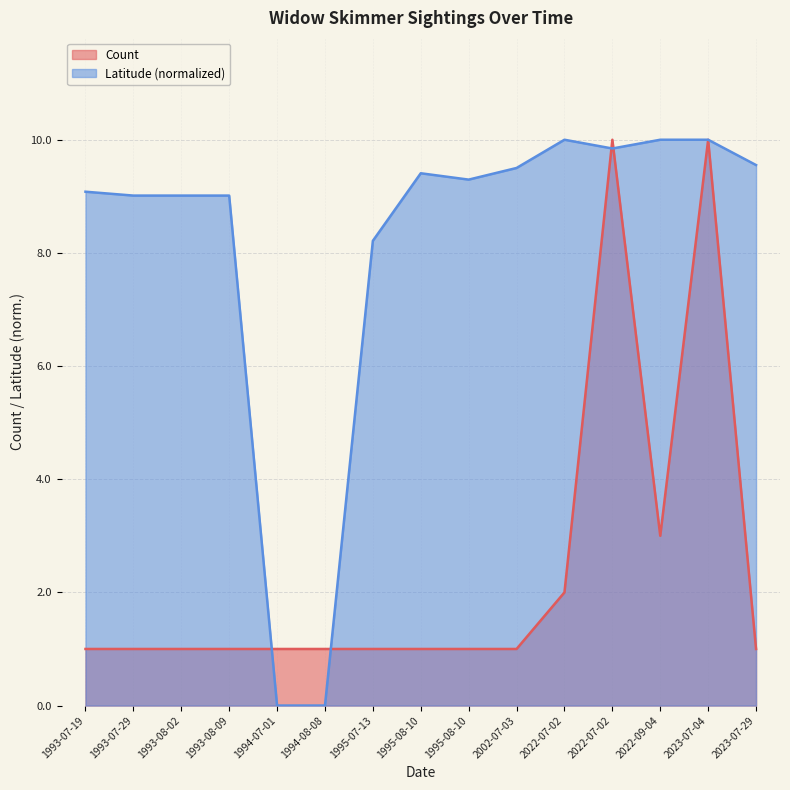

At which category does the chart reach its peak across all series?

2022-07-02